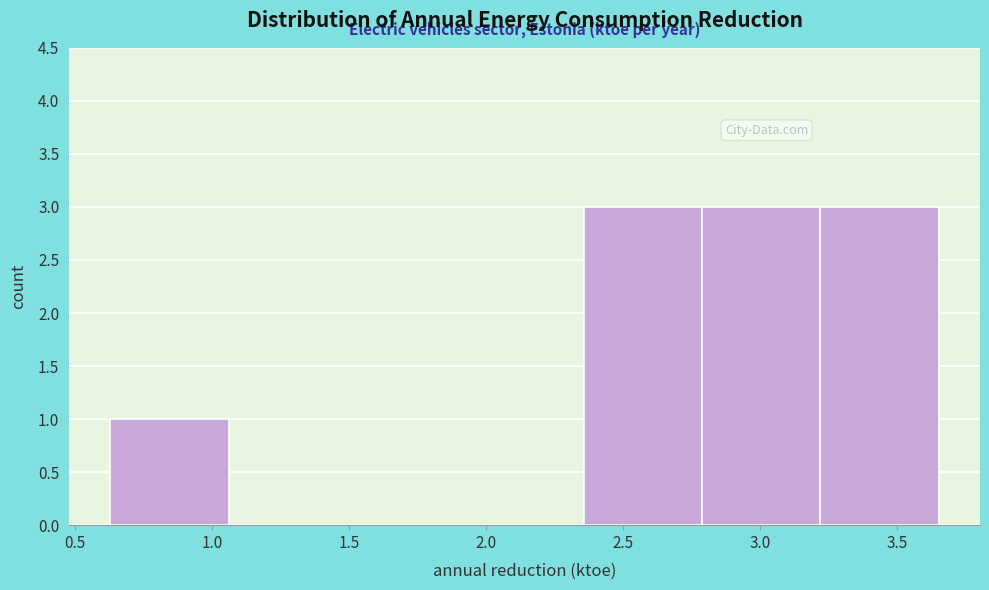

Reading left to right, list every bar in this chart as the range it spans on the x-axis followed by its height. Neither the bar edges nor the heights are printed on the chart, so give them approximately, as read against the axes.

0.65 to 1.05: 1
1.05 to 1.50: 0
1.50 to 1.90: 0
1.90 to 2.35: 0
2.35 to 2.80: 3
2.80 to 3.20: 3
3.20 to 3.65: 3